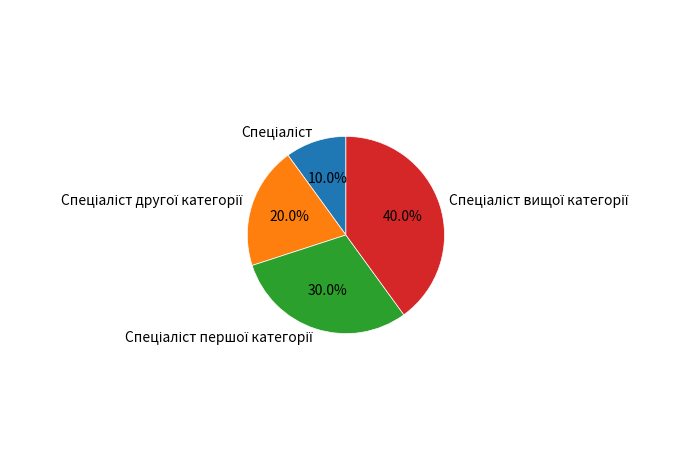

Is there a majority slice in this chart?

No